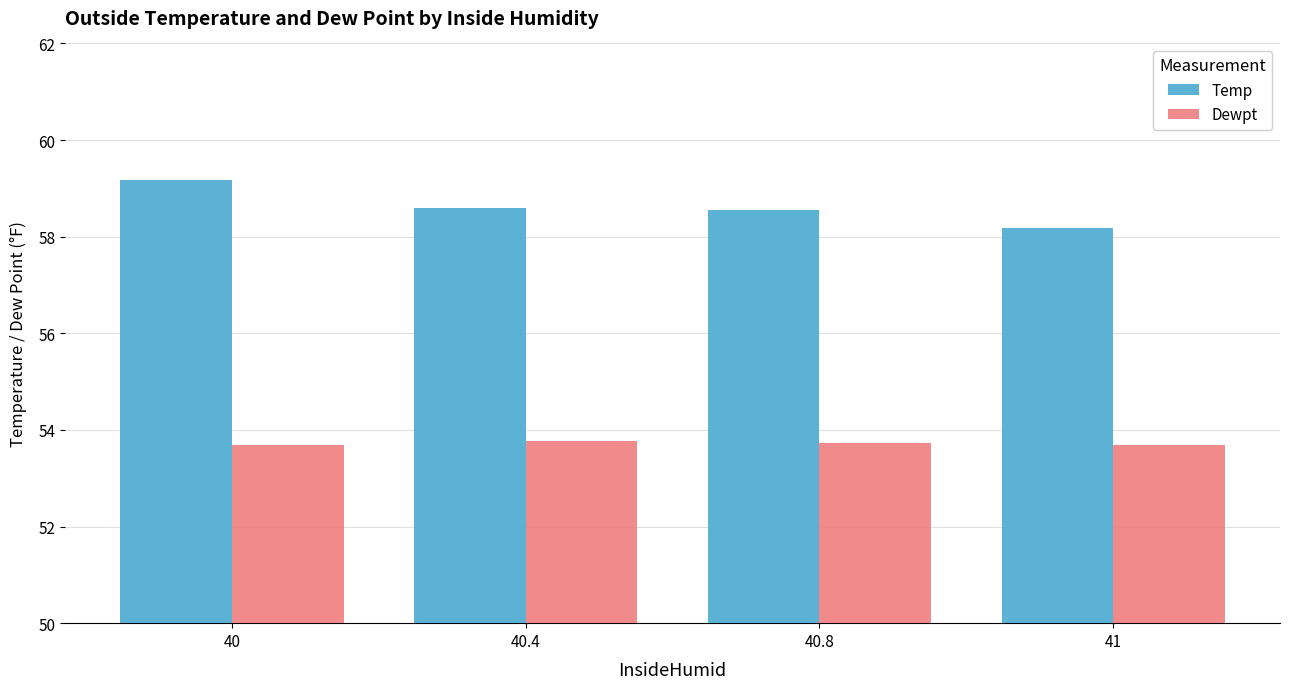

List the series in order of their peak value, highest first.

Temp, Dewpt